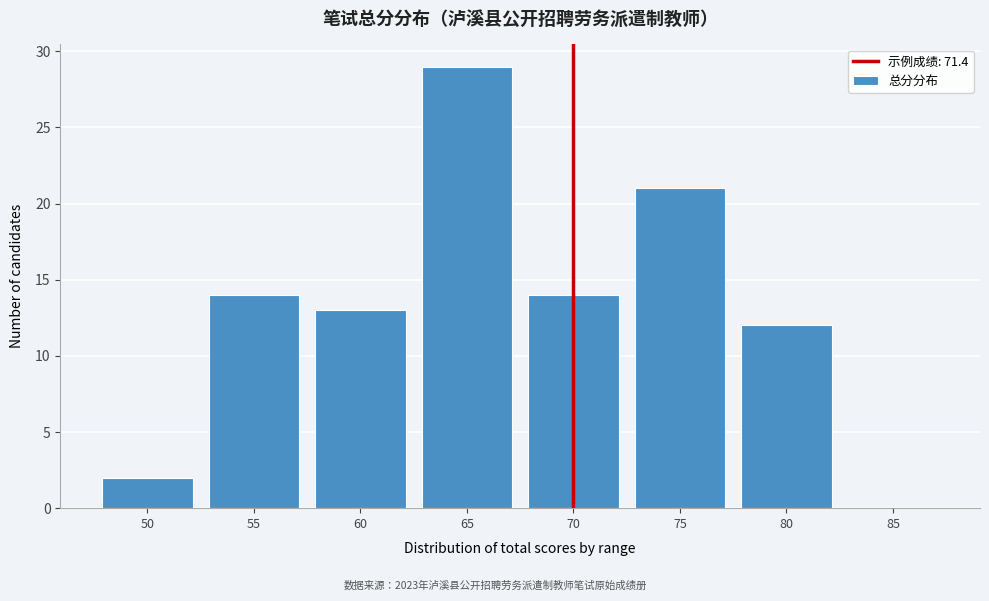

Reading left to right, what are all the values shown in this chart?

50=2	55=14	60=13	65=29	70=14	75=21	80=12	85=0